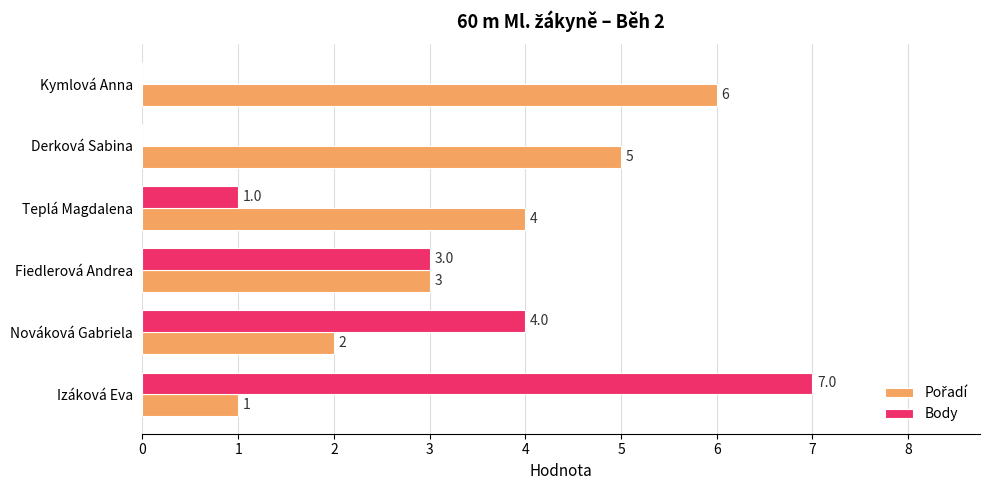

At which category is the sum across all series the highest?

Izáková Eva